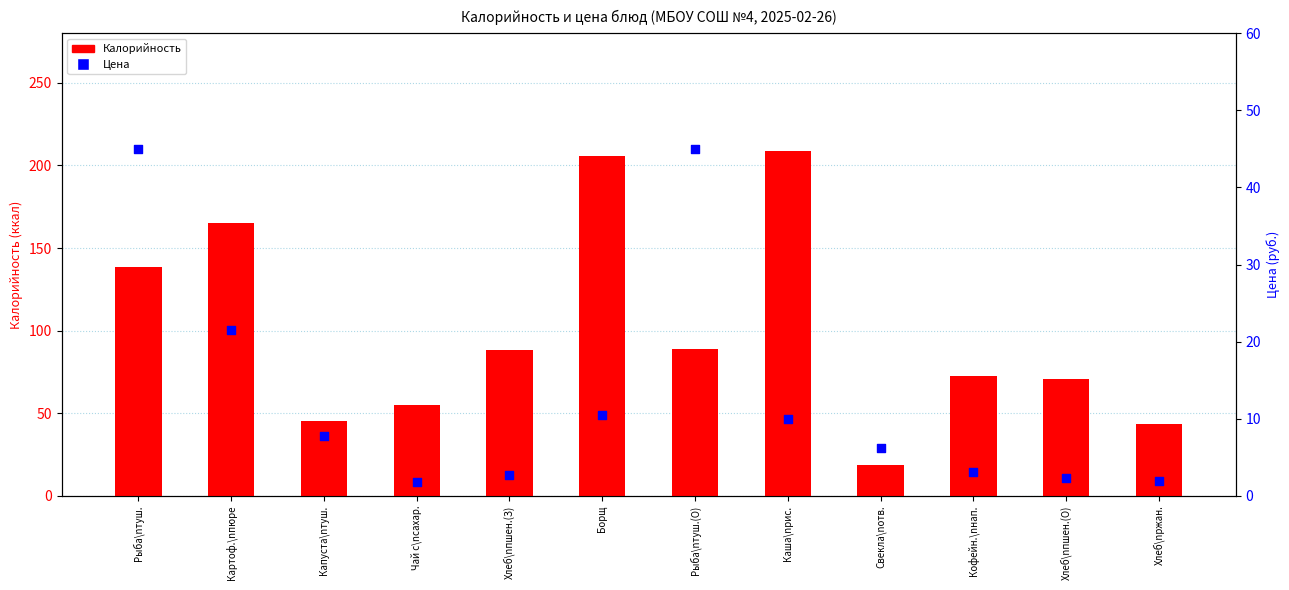

What are all the series names shown in the legend?

Калорийность, Цена